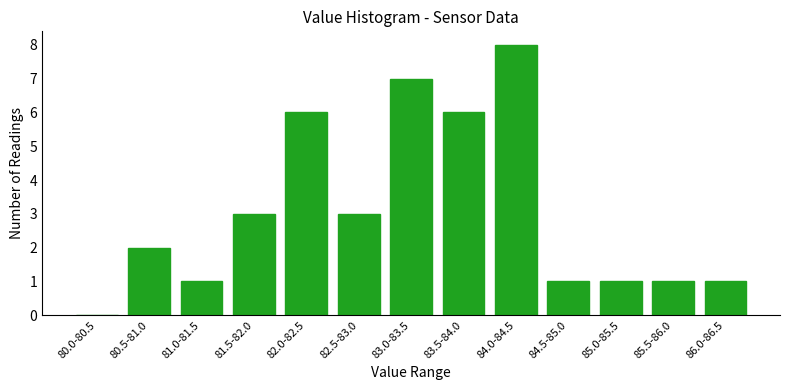

Reading left to right, extract all data points from this chart.

80.0-80.5=0	80.5-81.0=2	81.0-81.5=1	81.5-82.0=3	82.0-82.5=6	82.5-83.0=3	83.0-83.5=7	83.5-84.0=6	84.0-84.5=8	84.5-85.0=1	85.0-85.5=1	85.5-86.0=1	86.0-86.5=1